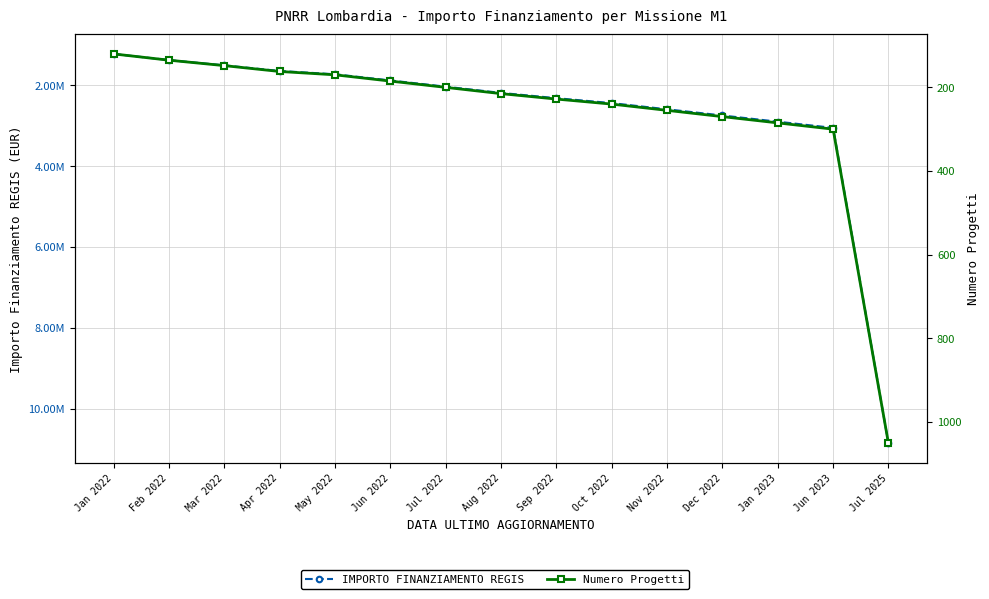

The IMPORTO FINANZIAMENTO REGIS series shows 2185580 at Aug 2022. True or false?

True